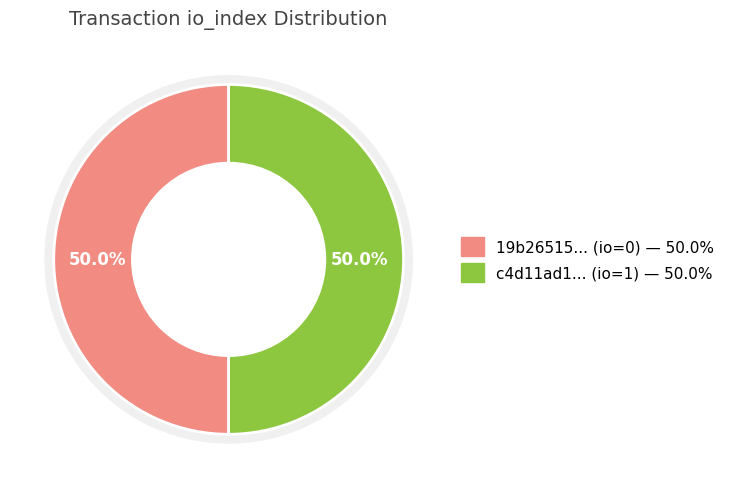

What percentage do values and 1 together represent?

100.0%